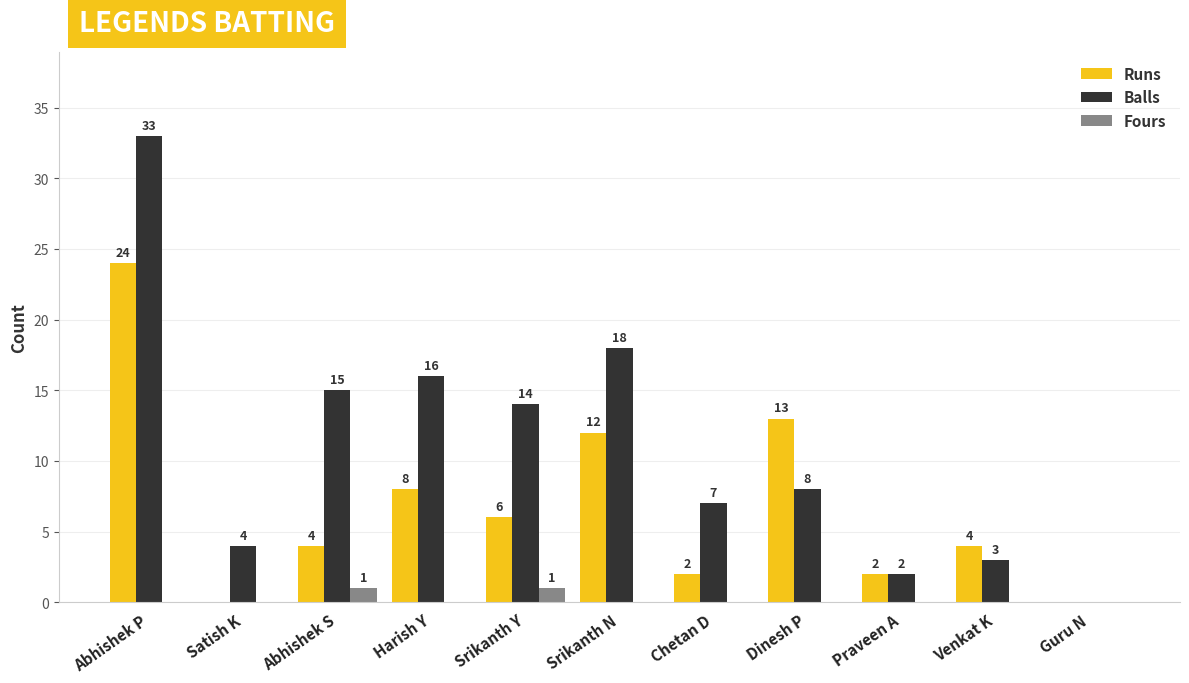

Reading left to right, what are all the values shown in this chart?

Runs: 24	0	4	8	6	12	2	13	2	4	0
Balls: 33	4	15	16	14	18	7	8	2	3	0
Fours: 0	0	1	0	1	0	0	0	0	0	0